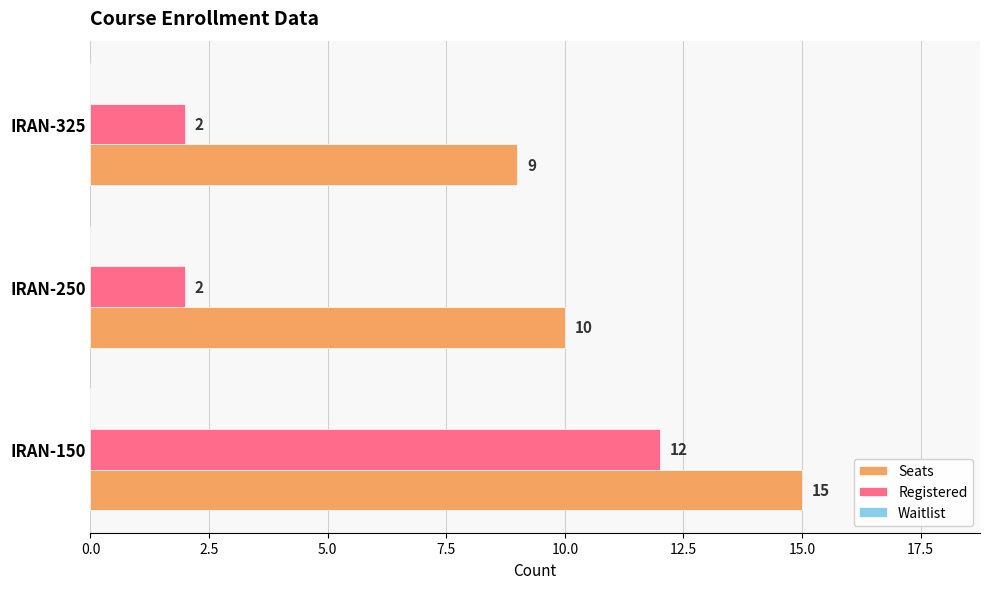

Which series has the largest total across all categories?

Seats